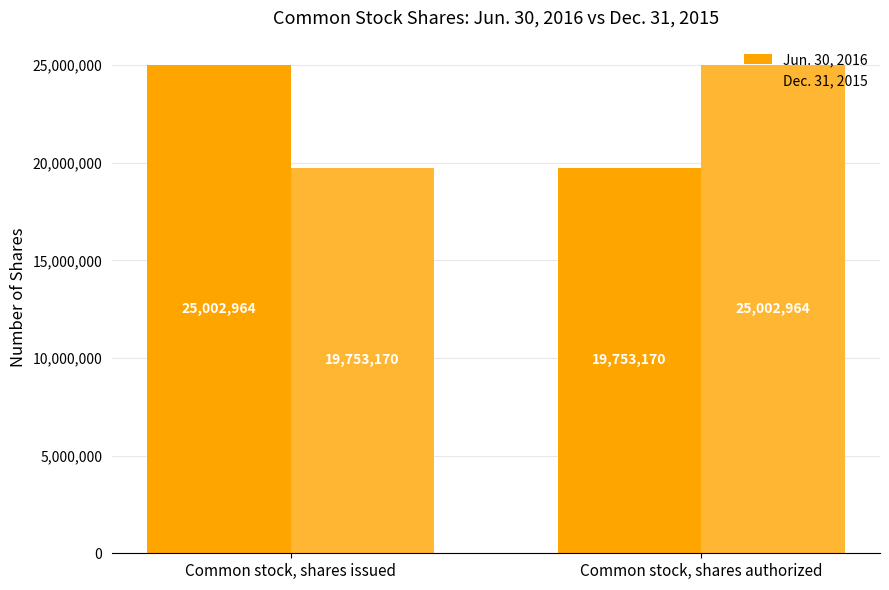

The value of Dec. 31, 2015 at Common stock, shares issued is 33867565. True or false?

False